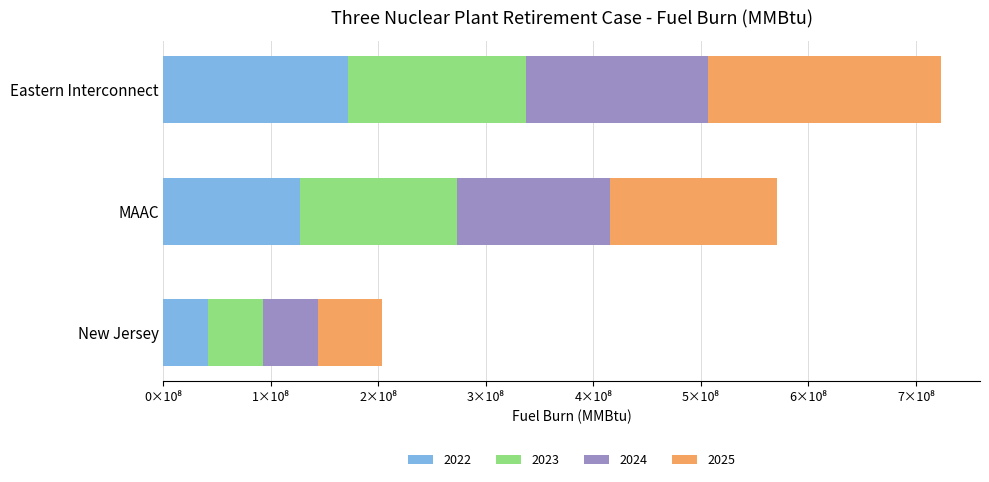

What is the average value of the 2025 series?

143635795.4